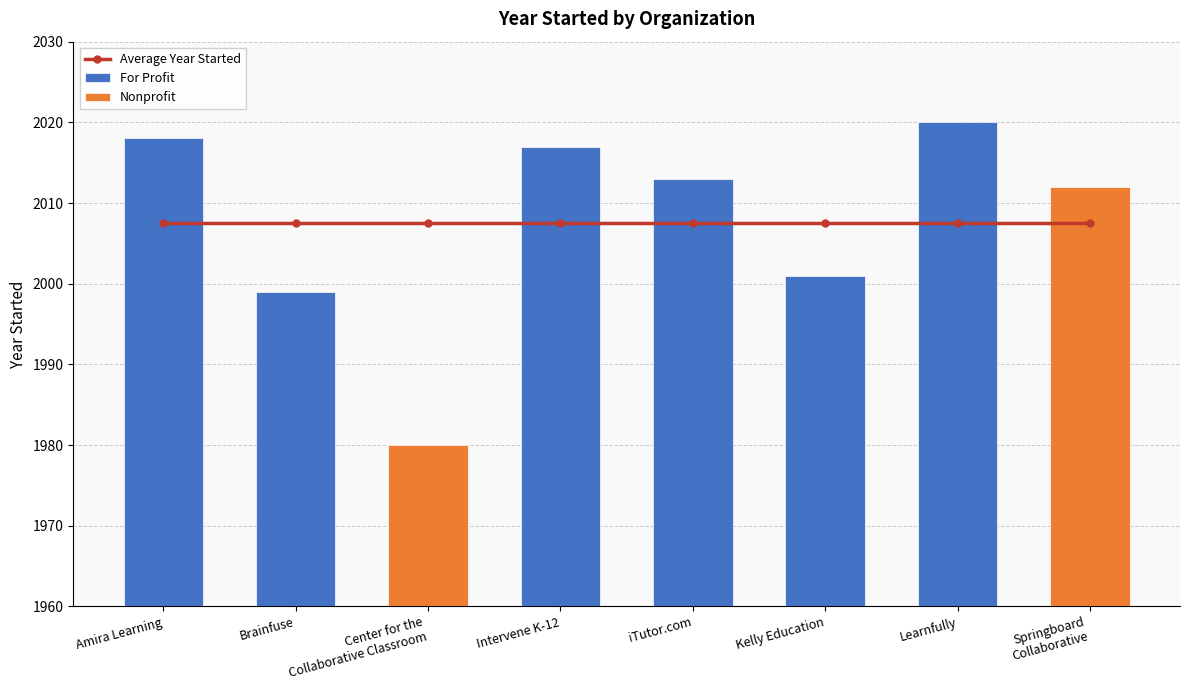

What is the label of the 7th bar from the left?

Learnfully